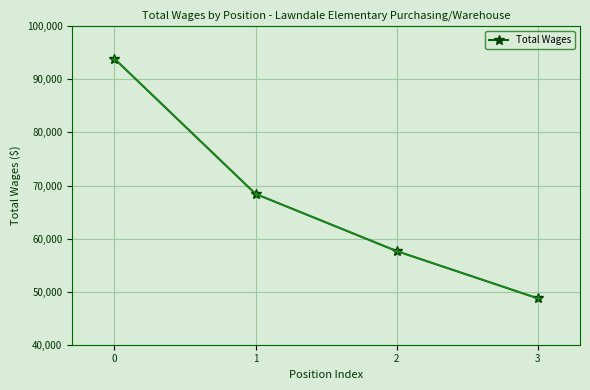

How many data points are less than 68425?

2